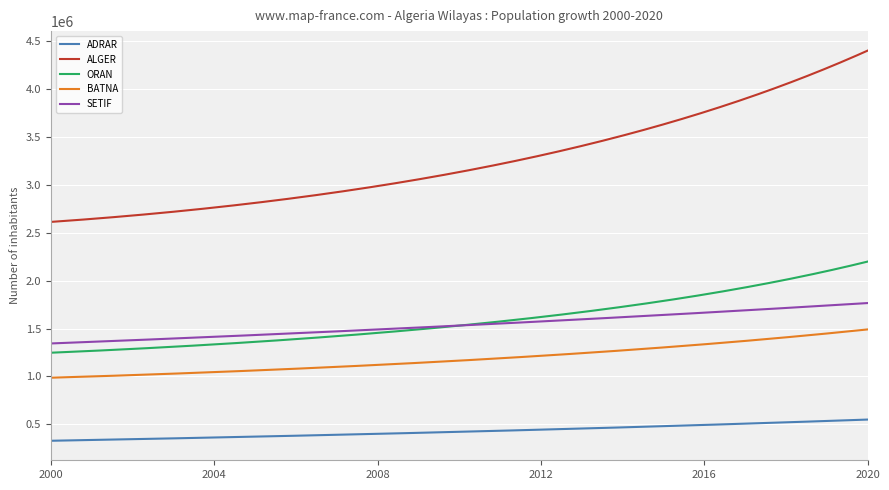

True or false: ORAN and ADRAR intersect in this chart.

False